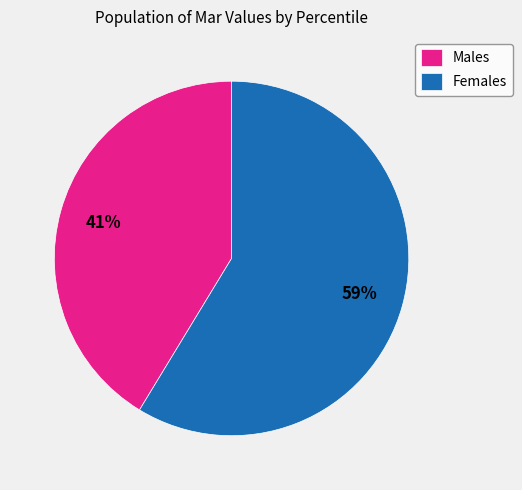

To the nearest percent, what percentage of the pie is Males?

41%